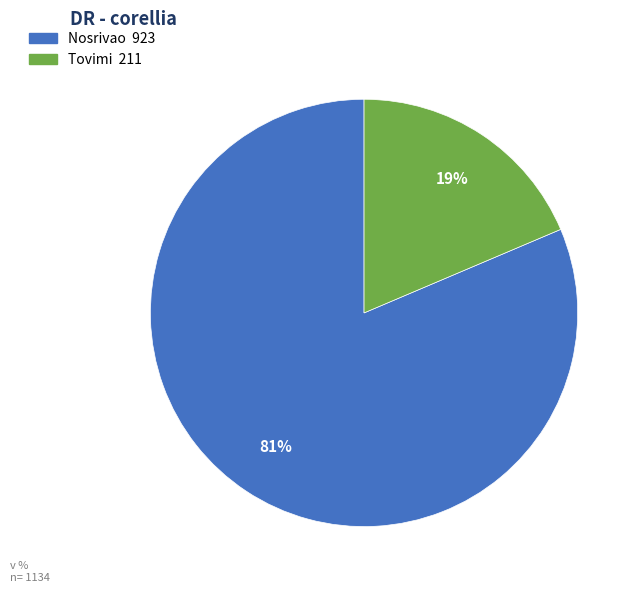

Which has a higher value, Nosrivao or Tovimi?

Nosrivao